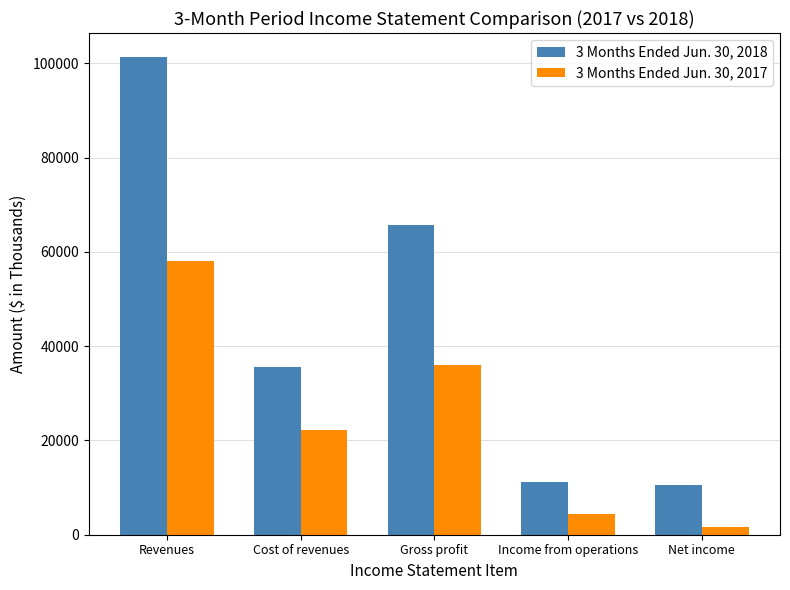

What are all the series names shown in the legend?

3 Months Ended Jun. 30, 2018, 3 Months Ended Jun. 30, 2017